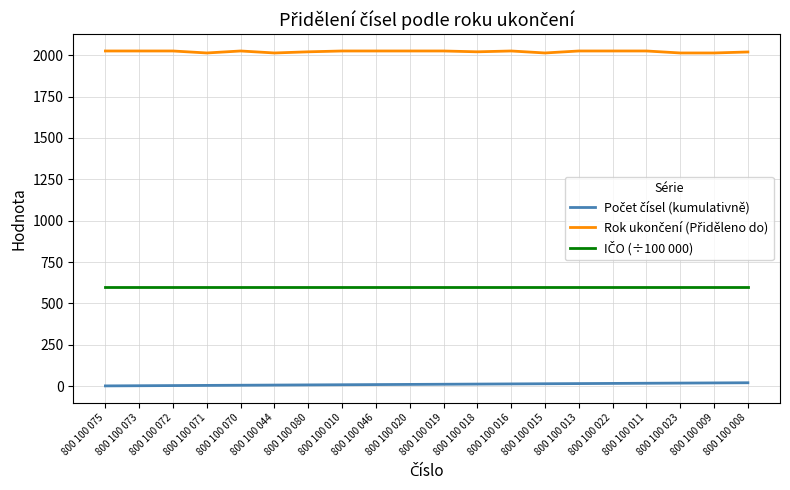

What is the greatest value displayed?

2026.0